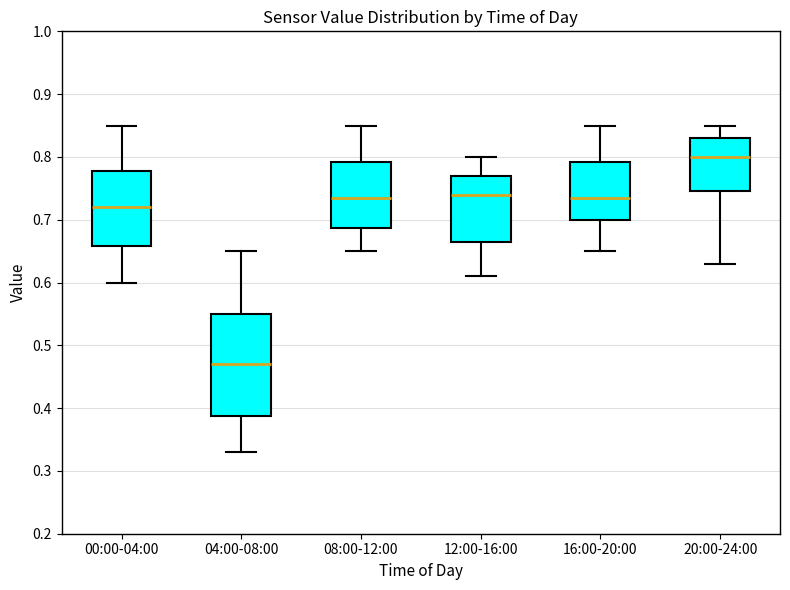

Which box is the tallest, from its lower edge to its upper edge?

04:00-08:00